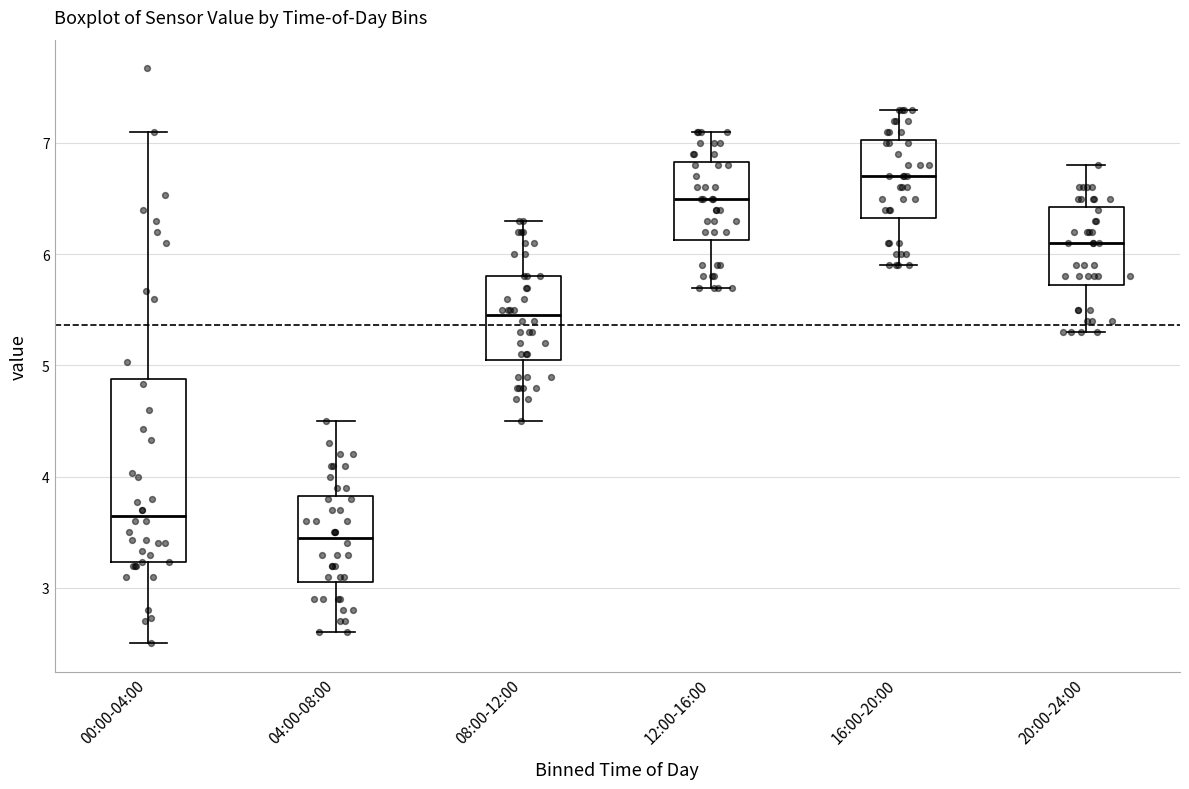

Reading left to right, transcribe this box plot: for each box, give where its median line is, the range the box spans, and where its two whiskers end, as read against the y-axis. The values are not printed on the chart, so give them approximately, as read against the axis.

00:00-04:00: median 3.7, box 3.2 to 4.9, whiskers 2.5 to 7.1
04:00-08:00: median 3.5, box 3.1 to 3.8, whiskers 2.6 to 4.5
08:00-12:00: median 5.5, box 5.1 to 5.8, whiskers 4.5 to 6.3
12:00-16:00: median 6.5, box 6.1 to 6.8, whiskers 5.7 to 7.1
16:00-20:00: median 6.7, box 6.3 to 7.0, whiskers 5.9 to 7.3
20:00-24:00: median 6.1, box 5.7 to 6.4, whiskers 5.3 to 6.8